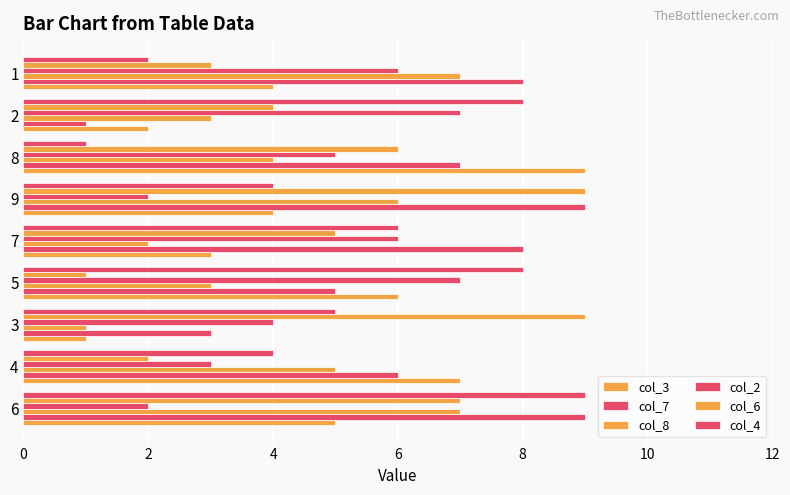

How many categories are shown in the chart?

9